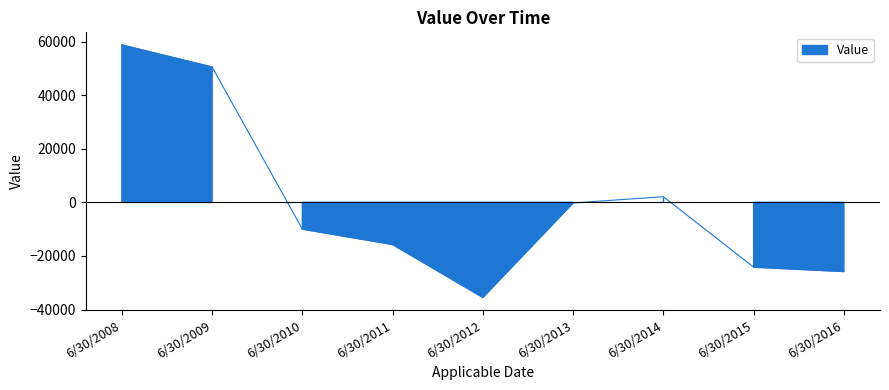

How many lines are shown in the chart?

1